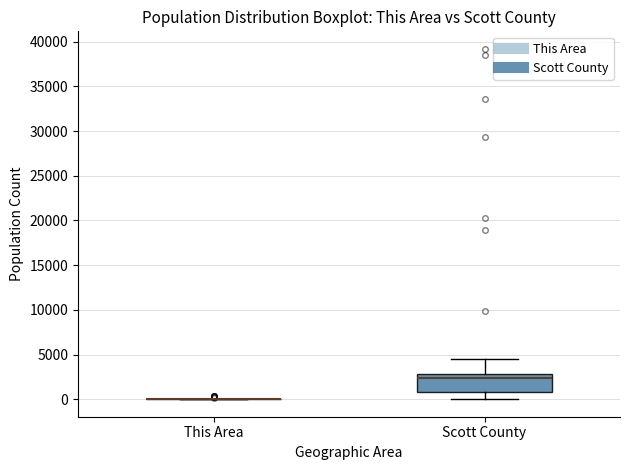

Reading left to right, transcribe this box plot: for each box, give where its median line is, the range the box spans, and where its two whiskers end, as read against the y-axis. The values are not printed on the chart, so give them approximately, as read against the axis.

This Area: box collapsed to a line at 0, whiskers 0 to 0
Scott County: median 2500, box 1000 to 3000, whiskers 0 to 4500